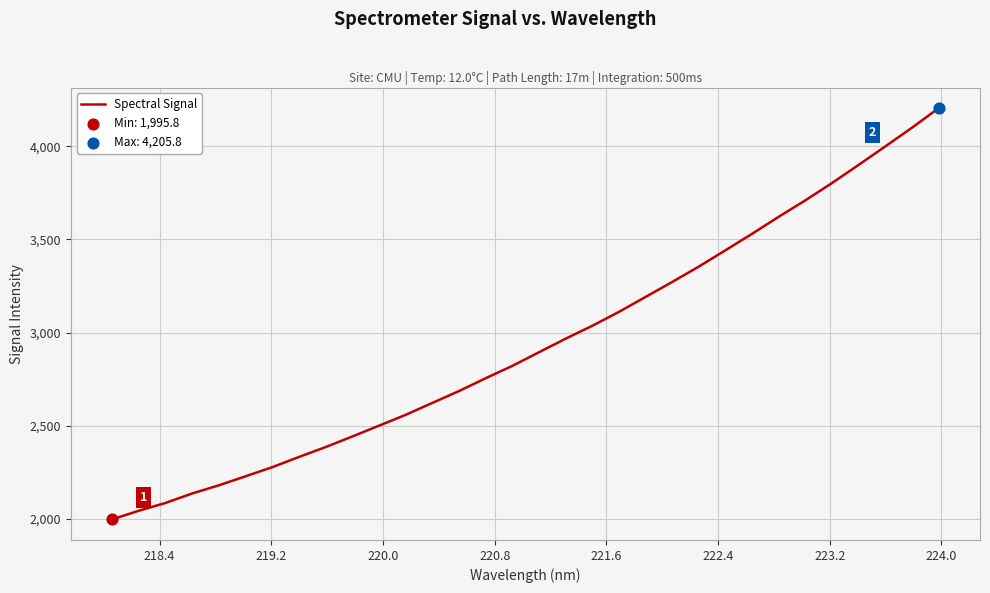

What is the maximum value shown in the chart?

4205.8